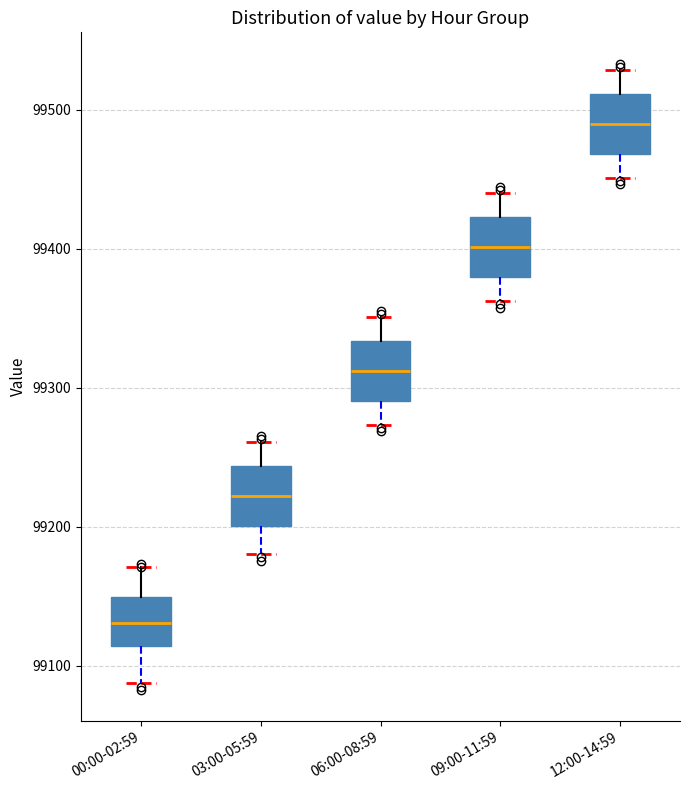

Which box's median line is the highest?

12:00-14:59